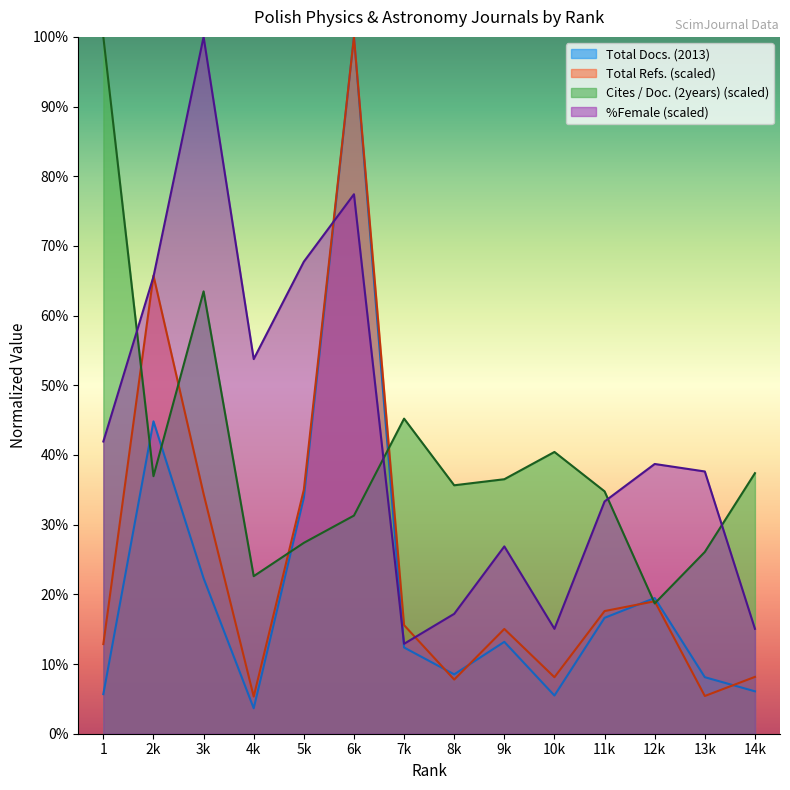

How many data points does each series have?

14